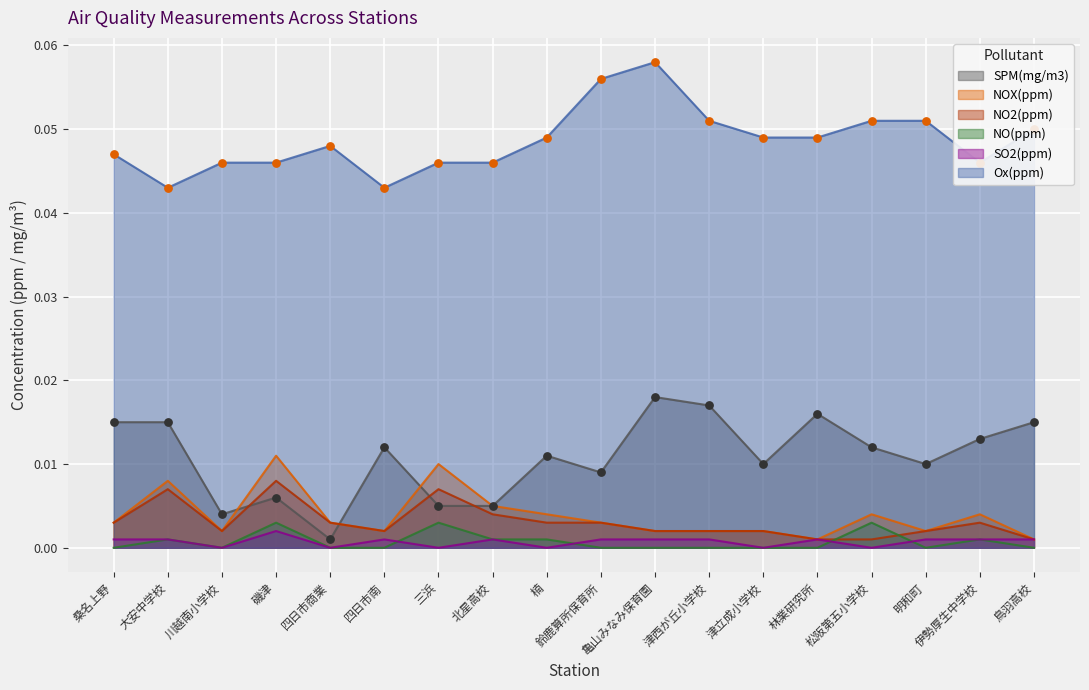

At how many categories does at least one series exceed 0?

18